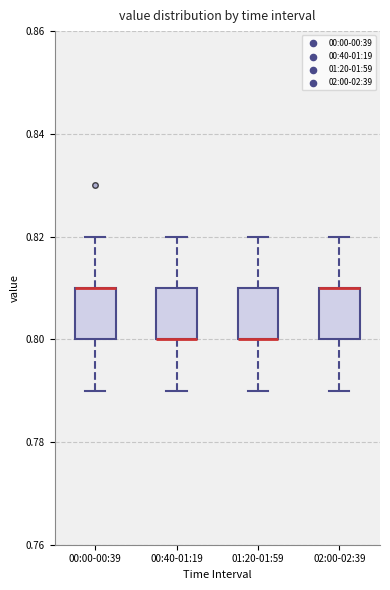

Reading left to right, transcribe this box plot: for each box, give where its median line is, the range the box spans, and where its two whiskers end, as read against the y-axis. The values are not printed on the chart, so give them approximately, as read against the axis.

00:00-00:39: median 0.81 (drawn on the box's upper edge), box 0.80 to 0.81, whiskers 0.79 to 0.82
00:40-01:19: median 0.80 (drawn on the box's lower edge), box 0.80 to 0.81, whiskers 0.79 to 0.82
01:20-01:59: median 0.80 (drawn on the box's lower edge), box 0.80 to 0.81, whiskers 0.79 to 0.82
02:00-02:39: median 0.81 (drawn on the box's upper edge), box 0.80 to 0.81, whiskers 0.79 to 0.82